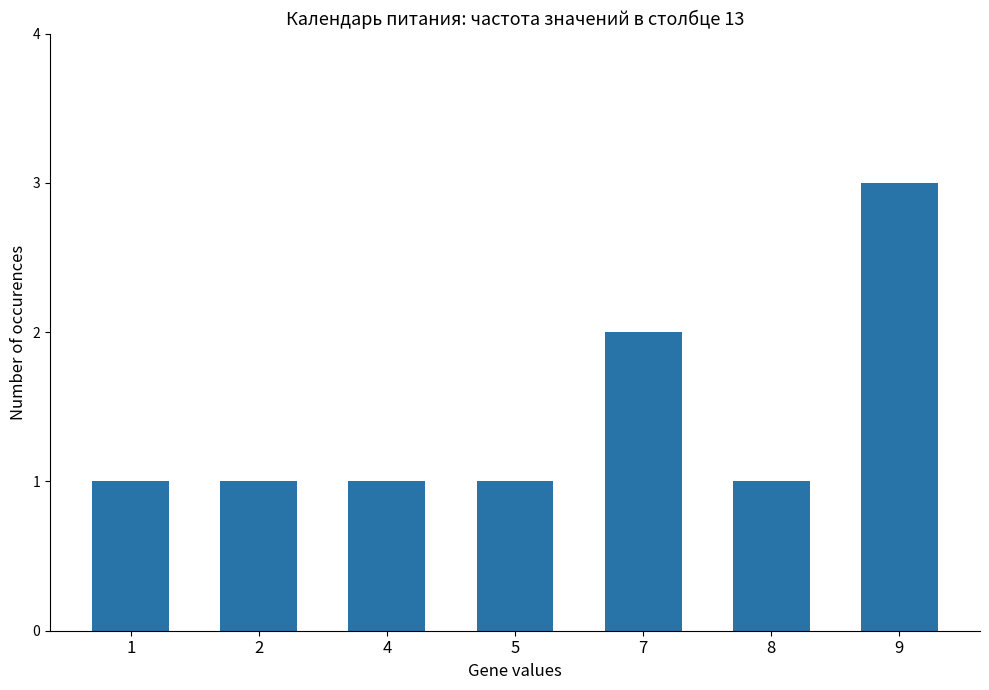

Count the values in the range 1 to 2.

6